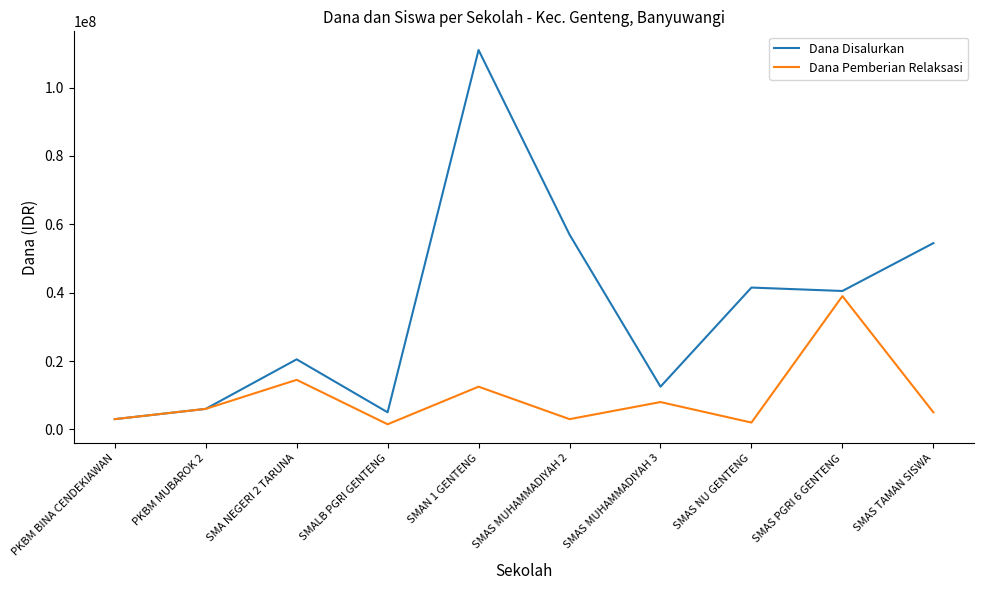

Rank the categories by Dana Disalurkan value from highest to lowest.

SMAN 1 GENTENG, SMAS MUHAMMADIYAH 2, SMAS TAMAN SISWA, SMAS NU GENTENG, SMAS PGRI 6 GENTENG, SMA NEGERI 2 TARUNA, SMAS MUHAMMADIYAH 3, PKBM MUBAROK 2, SMALB PGRI GENTENG, PKBM BINA CENDEKIAWAN